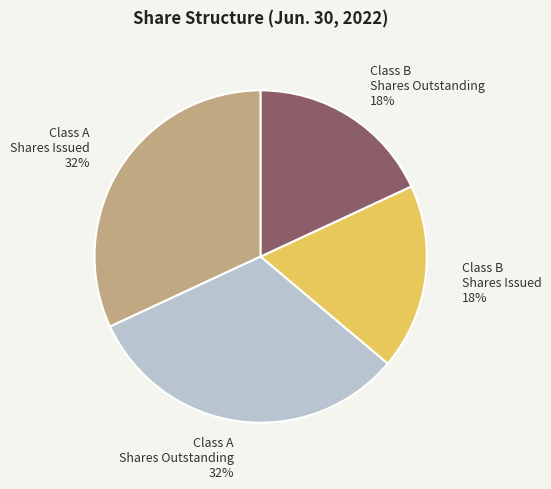

Is there a majority slice in this chart?

No